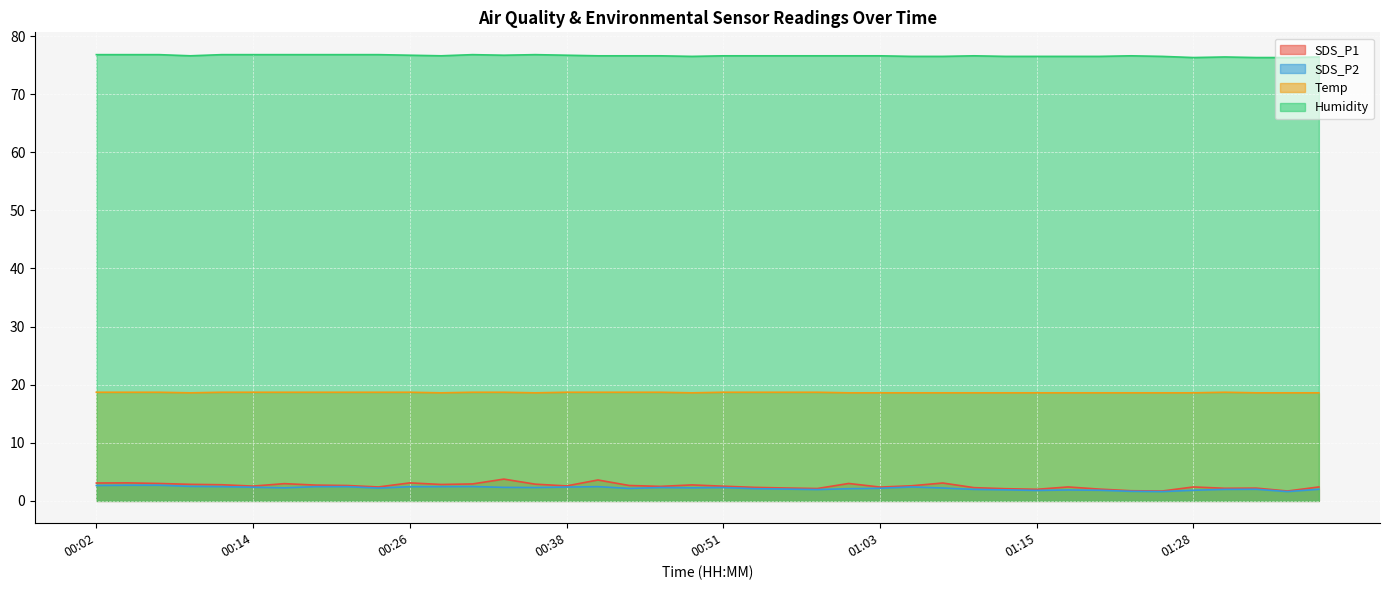

Which series has the largest total across all categories?

Humidity